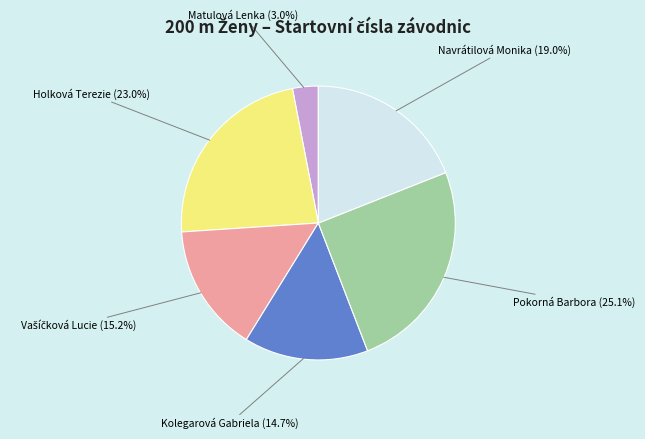

What percentage is NOT represented by Navrátilová Monika?

81.0%